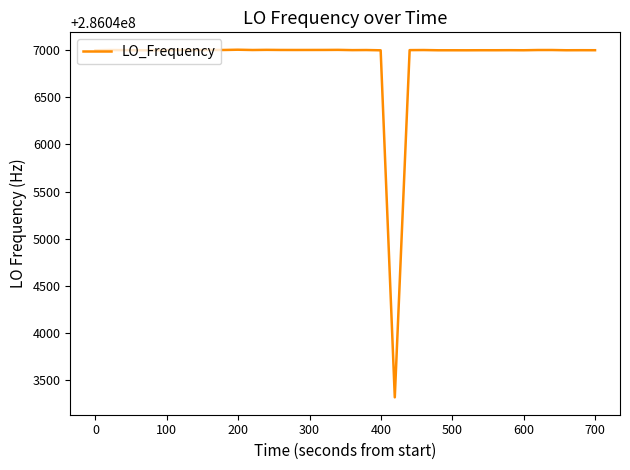

What is the difference between the maximum and second lowest values?

6.3